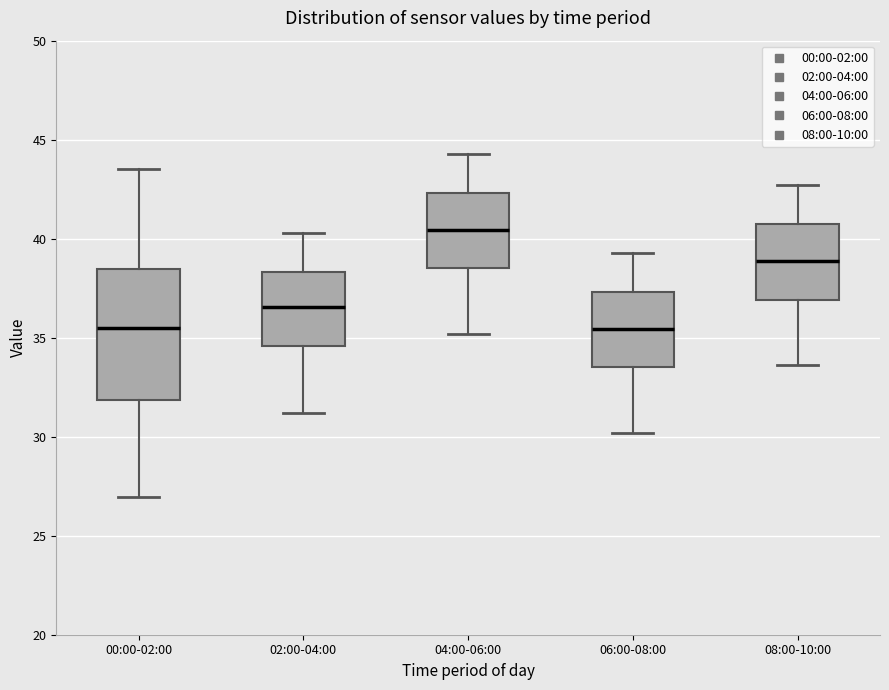

Where is the lower edge of the box for 02:00-04:00 on the y-axis? The values are not printed on the chart, so give them approximately, as read against the axis.

34.5